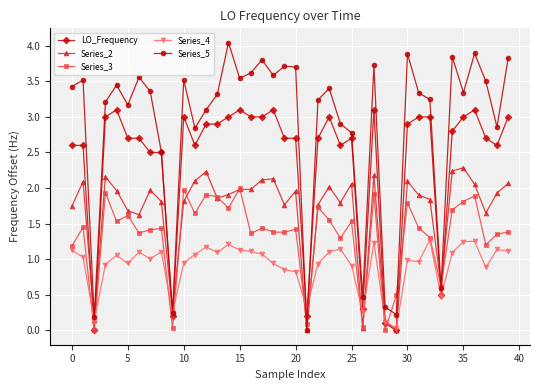

How many values in the Series_5 series are below 3?

12